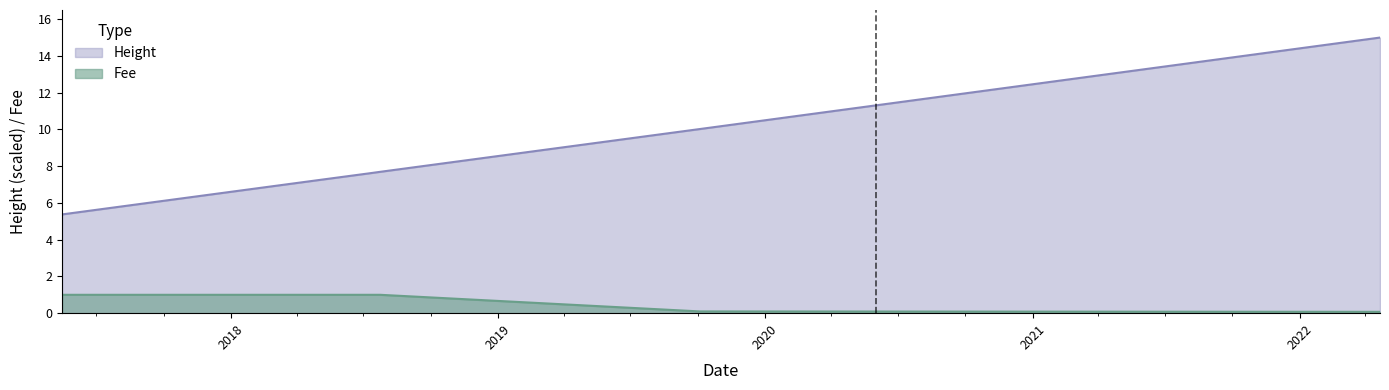

What is the label of the 2nd point from the right?

2019-10-04